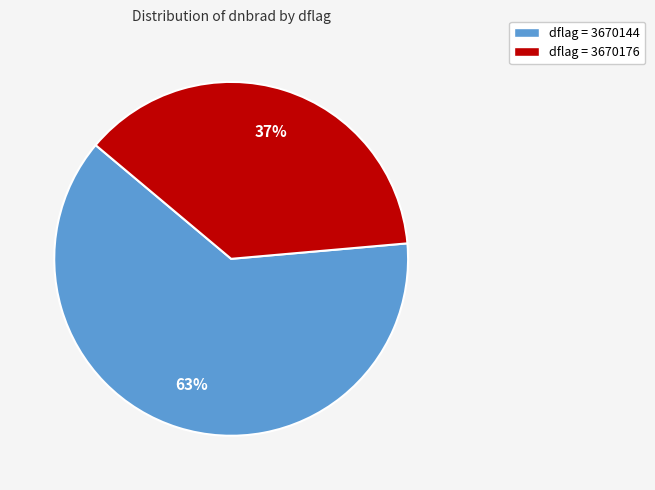

Does any single category account for the majority?

Yes